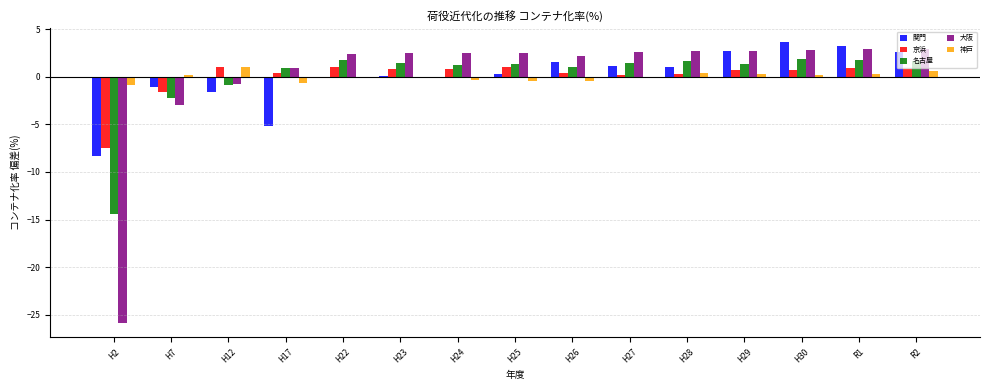

What is the highest value of the 名古屋 series?

1.8